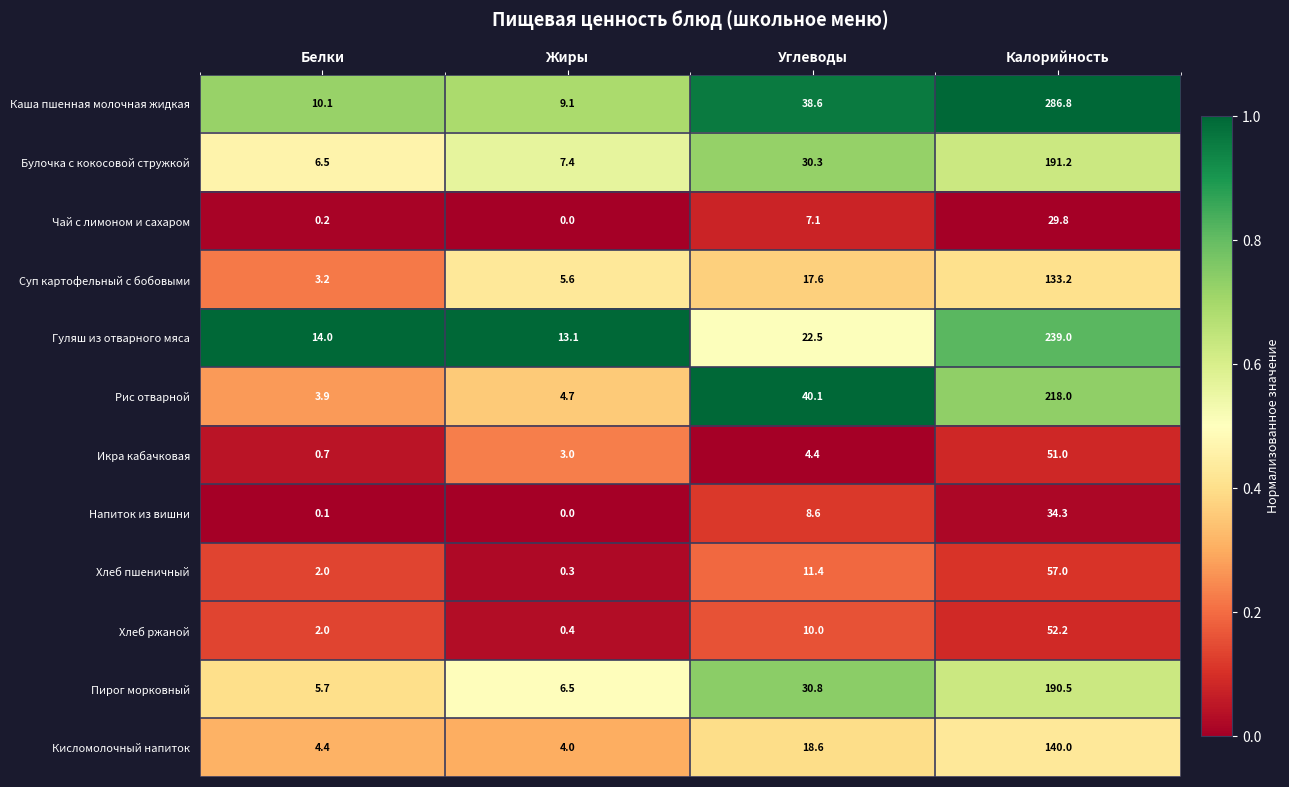

What is the difference between the second highest and second lowest values in the Суп картофельный с бобовыми series?

12.0